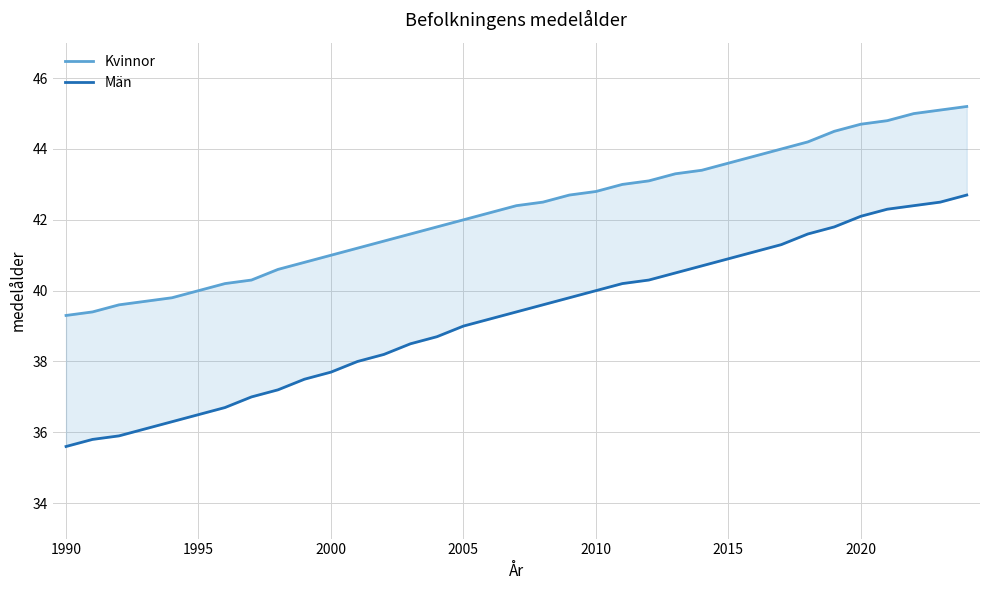

Reading left to right, what are all the values shown in this chart?

Kvinnor: 39.3	39.4	39.6	39.7	39.8	40.0	40.2	40.3	40.6	40.8	41.0	41.2	41.4	41.6	41.8	42.0	42.2	42.4	42.5	42.7	42.8	43.0	43.1	43.3	43.4	43.6	43.8	44.0	44.2	44.5	44.7	44.8	45.0	45.1	45.2
Män: 35.6	35.8	35.9	36.1	36.3	36.5	36.7	37.0	37.2	37.5	37.7	38.0	38.2	38.5	38.7	39.0	39.2	39.4	39.6	39.8	40.0	40.2	40.3	40.5	40.7	40.9	41.1	41.3	41.6	41.8	42.1	42.3	42.4	42.5	42.7